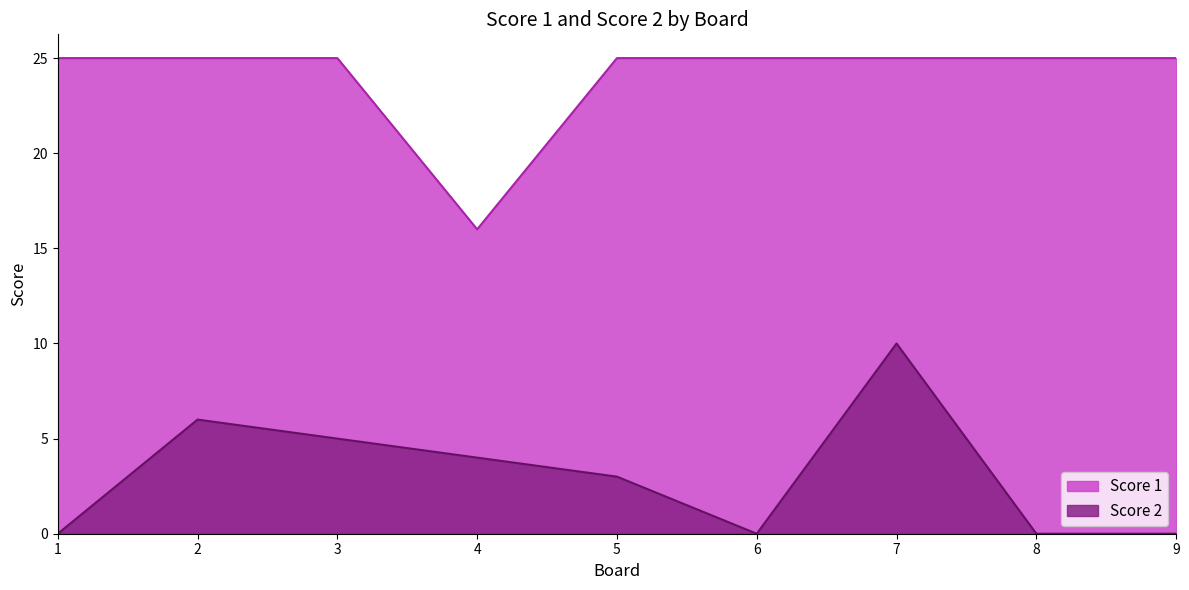

Rank the series by their maximum value, from lowest to highest.

Score 2, Score 1